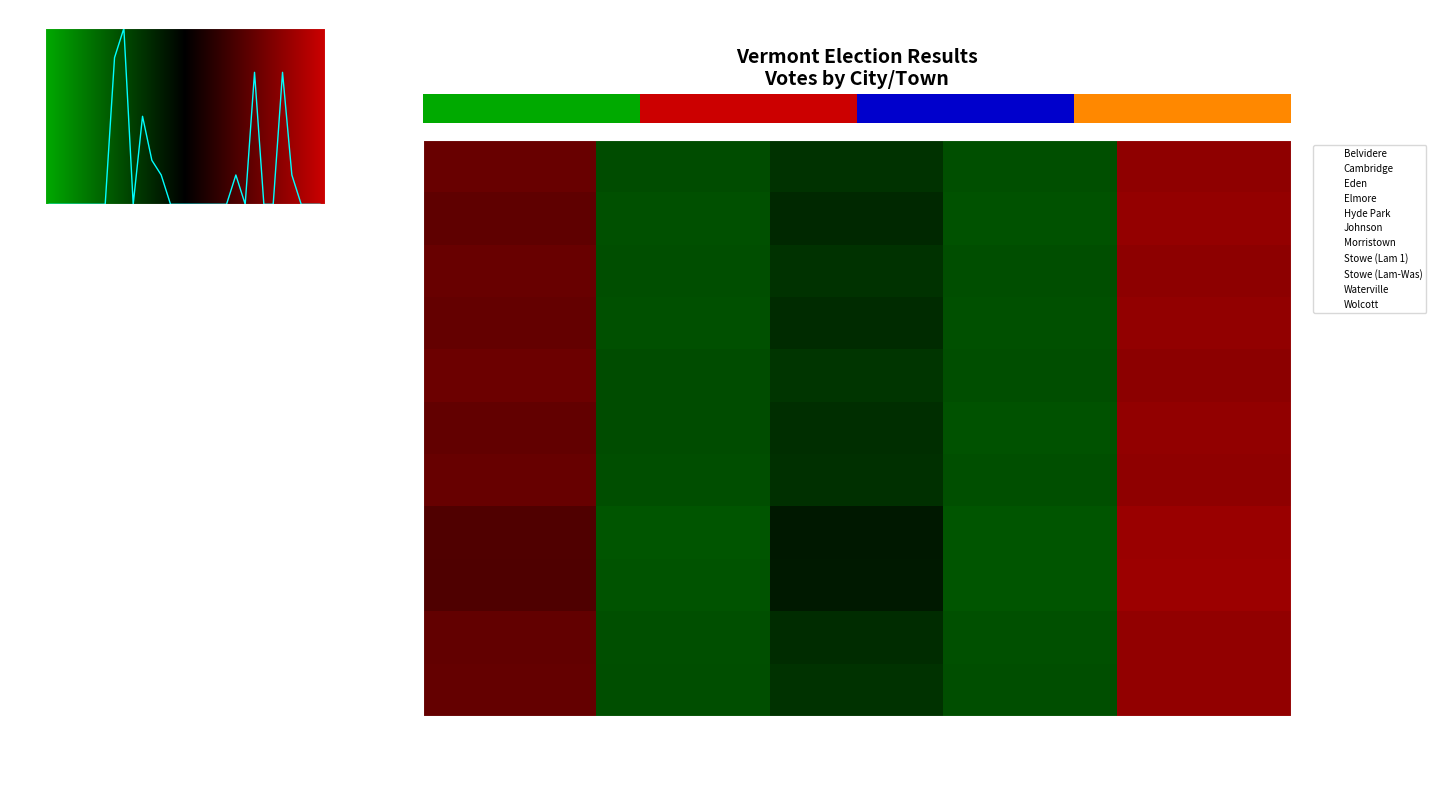

Rank the series at Roger M. Marcoux from lowest to highest value.

Stowe (Lam-Was), Stowe (Lam 1), Cambridge, Johnson, Waterville, Elmore, Wolcott, Morristown, Belvidere, Eden, Hyde Park